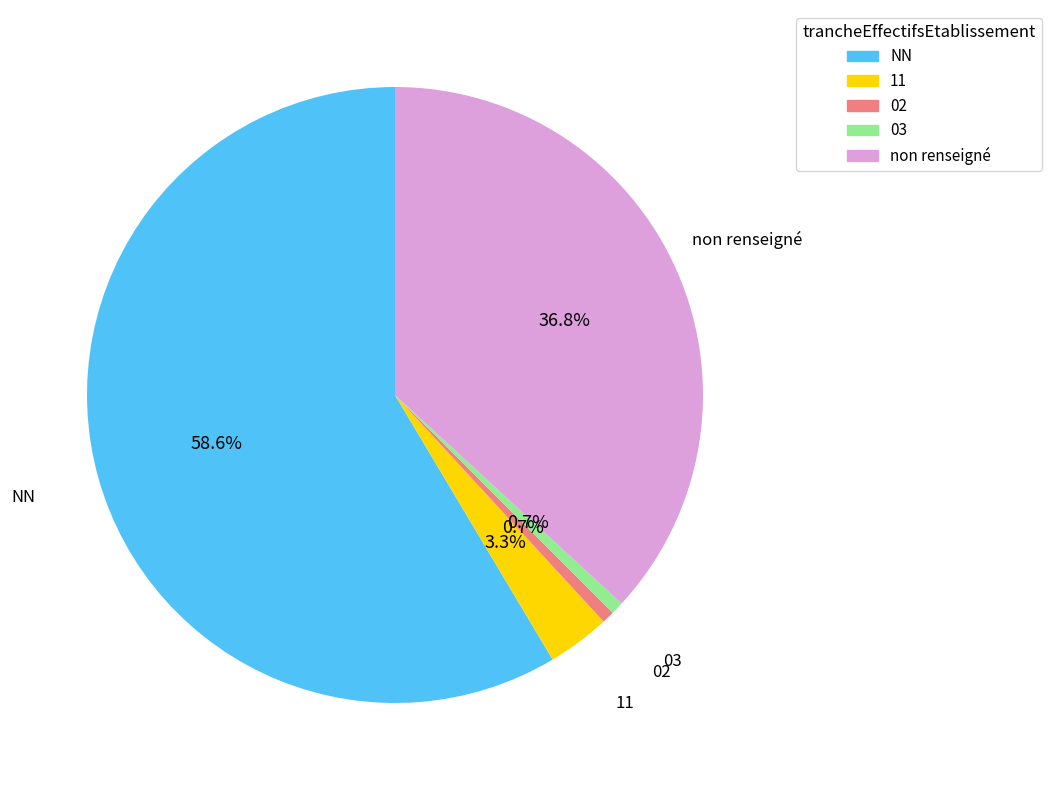

Between 02 and 11, which is larger?

11